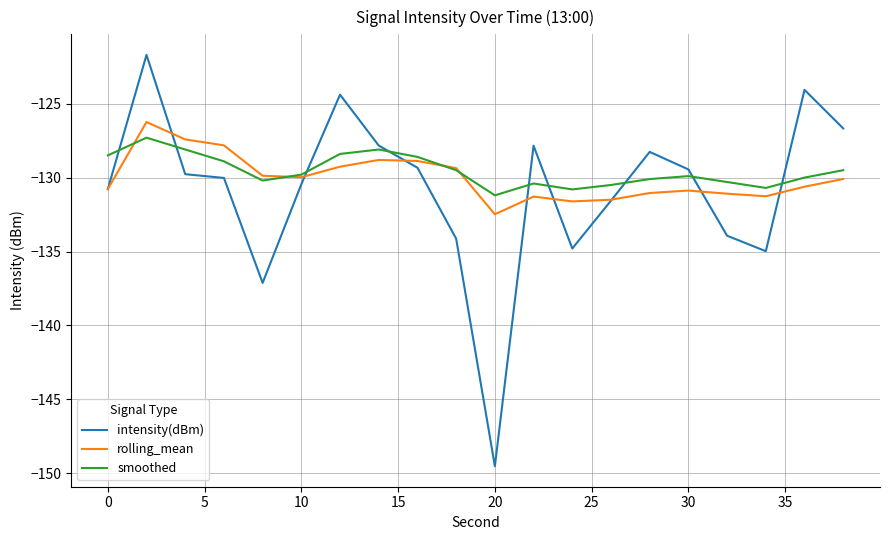

What is the minimum value for intensity(dBm)?

-149.5